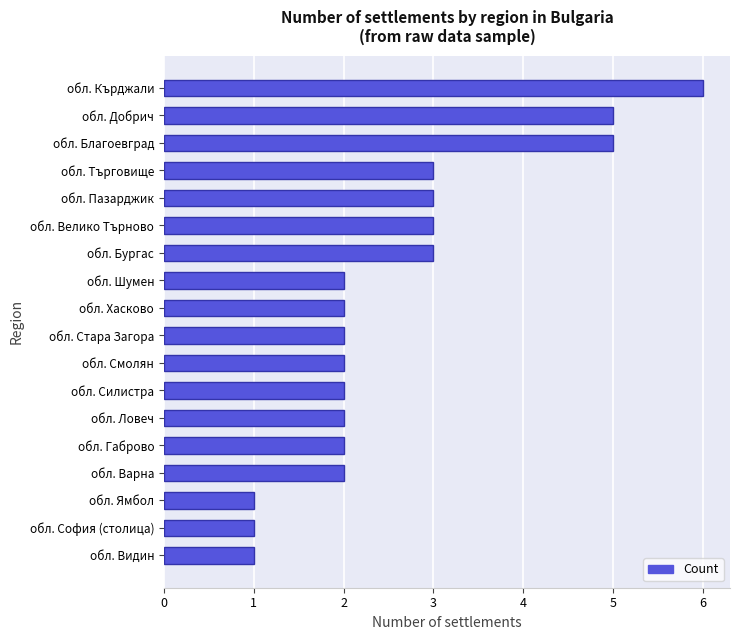

Is it true that the value at обл. Кърджали is 8?

False